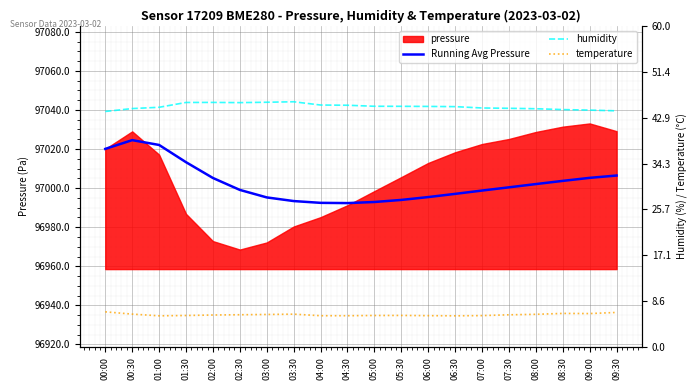

True or false: Running Avg Pressure has more than 2 points higher than both neighbors.

False